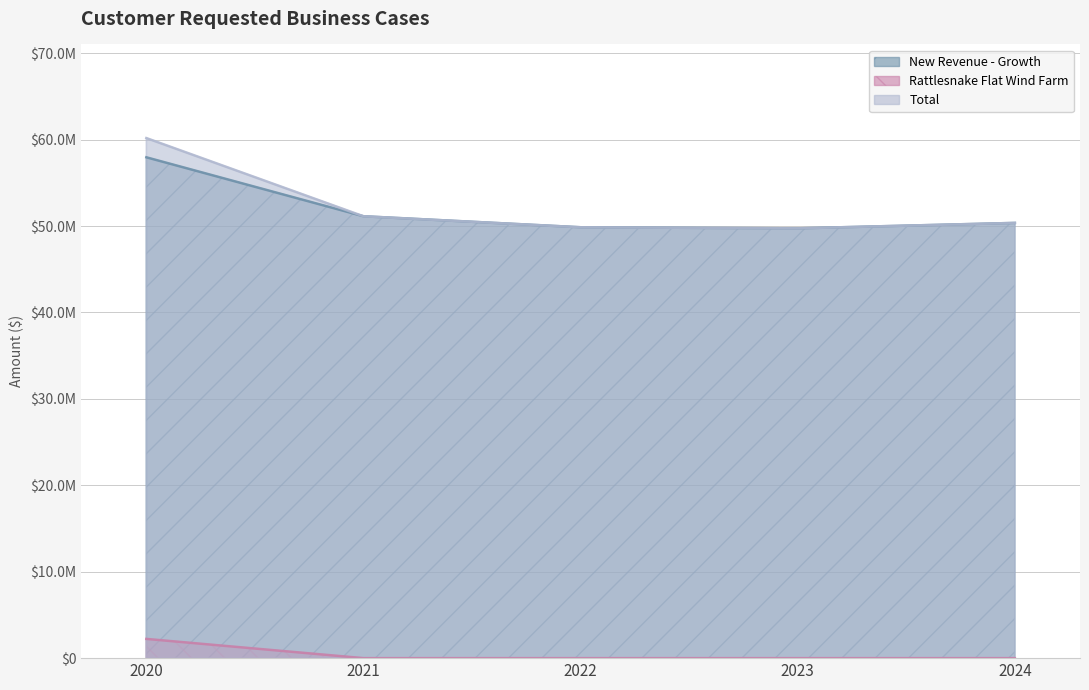

What is the difference between the maximum and minimum values in the New Revenue - Growth series?

8222310